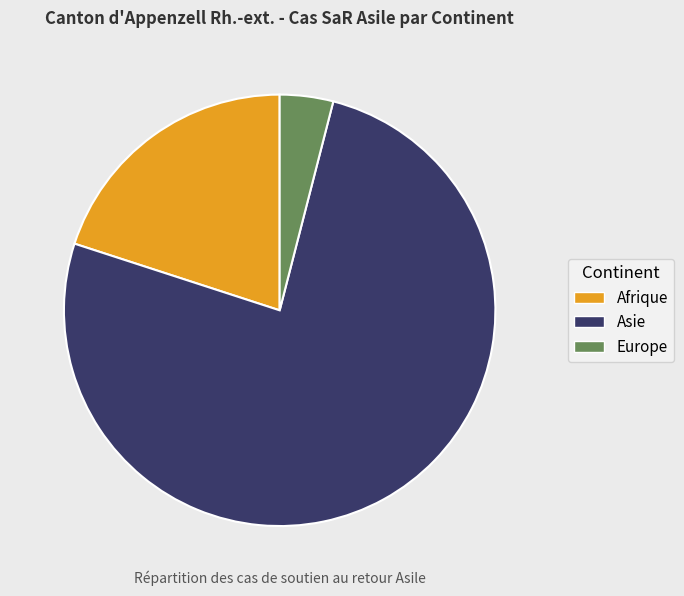

Which slice is the largest?

Asie